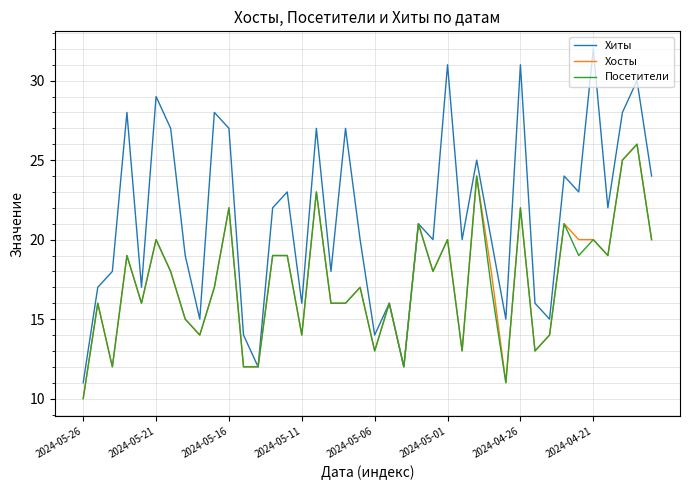

What is the minimum value shown in the chart?

10